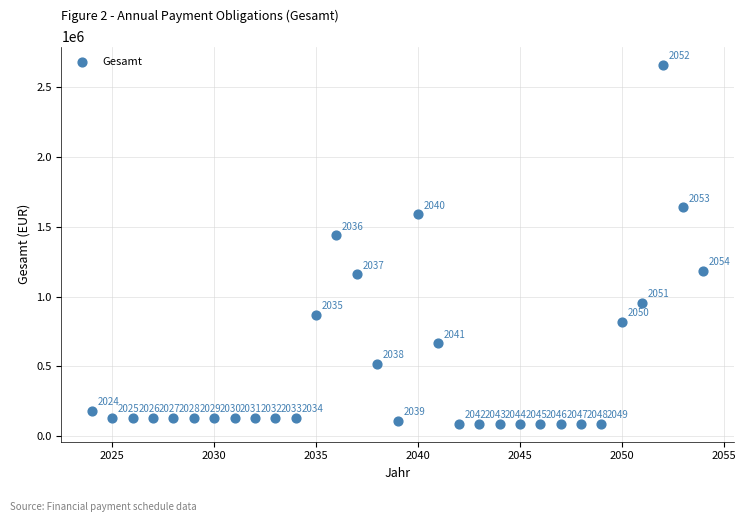

What is the range of X values (max minus min)?

30.0